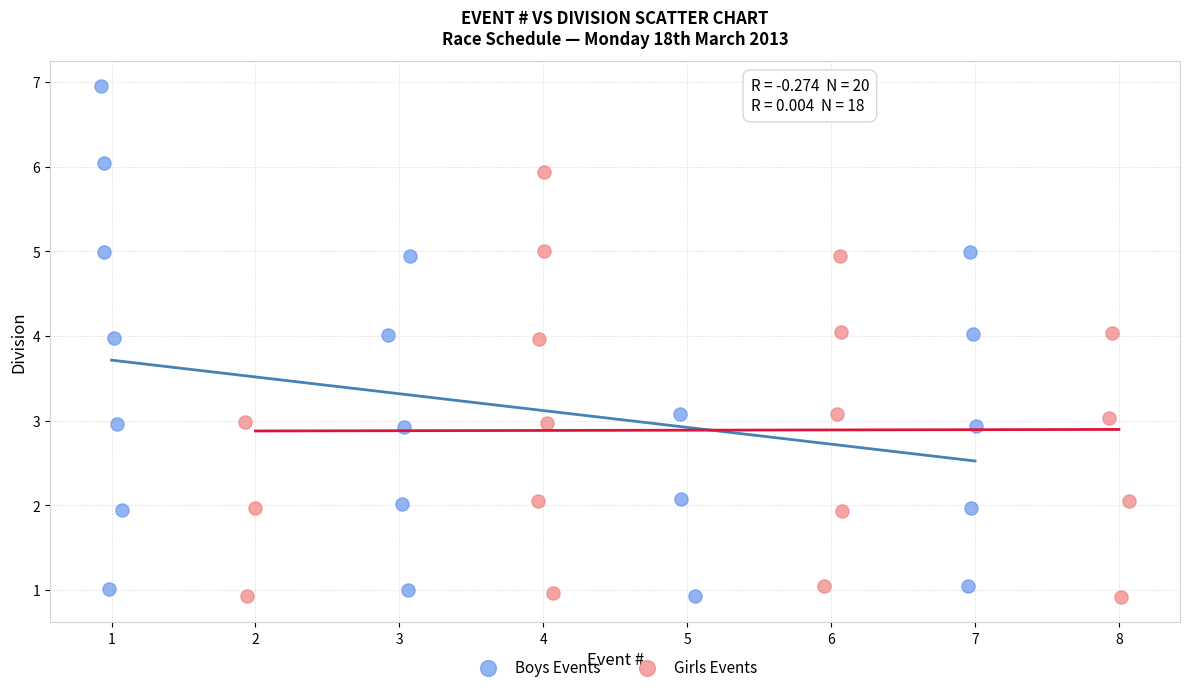

Which series has the widest spread of Y values?

Boys Events